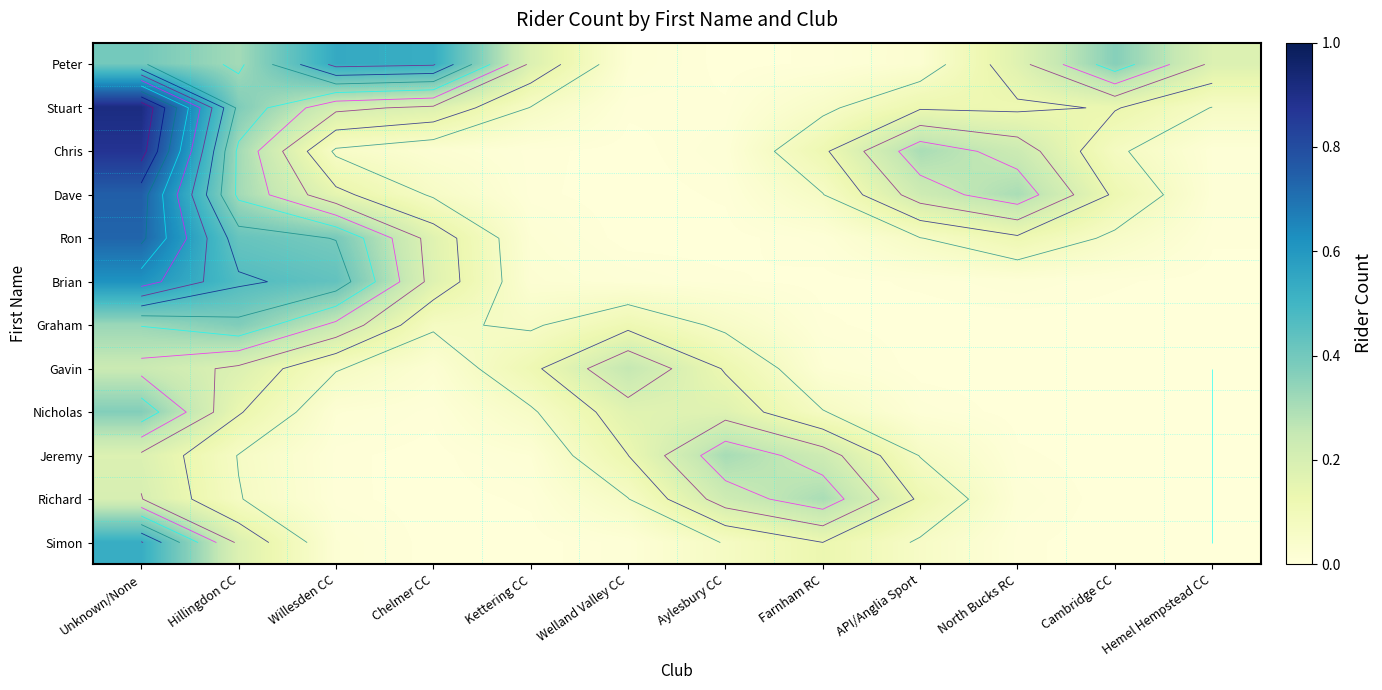

Between Unknown/None and Hillingdon CC, which is larger?

Unknown/None